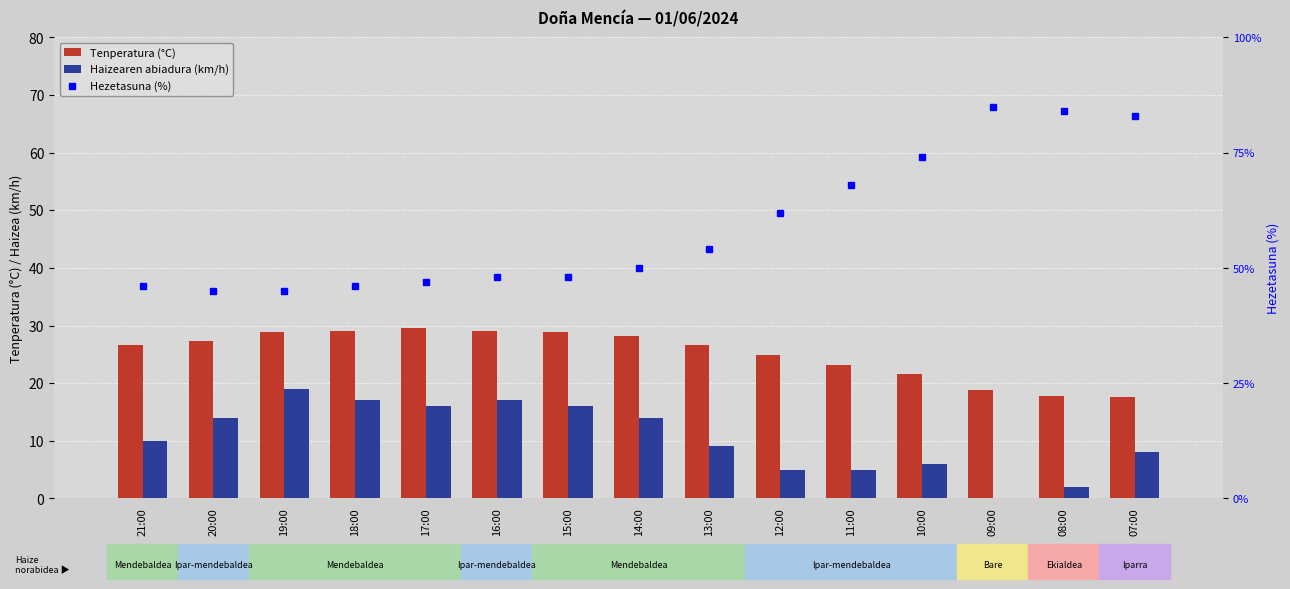

What is the label of the 3rd bar from the left?

19:00